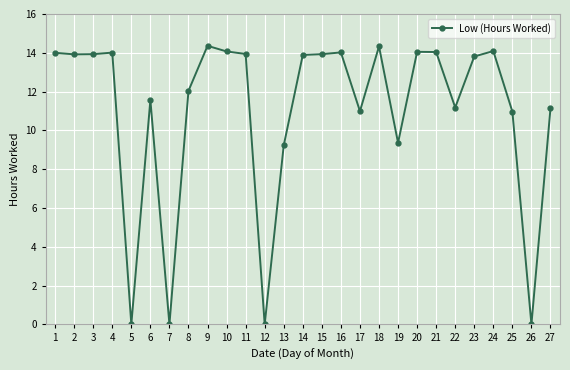

Count the number of values greater than 13.

15